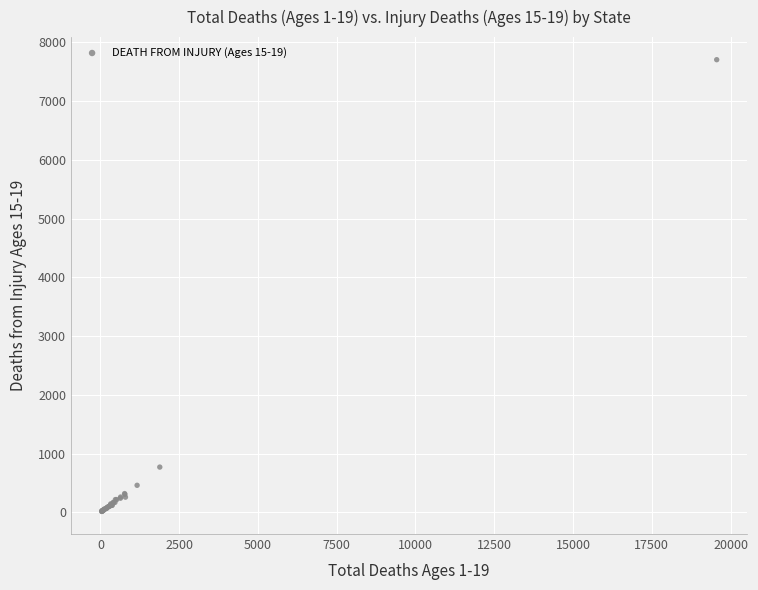

What Y value in the scatter plot is closest to 3860?

771